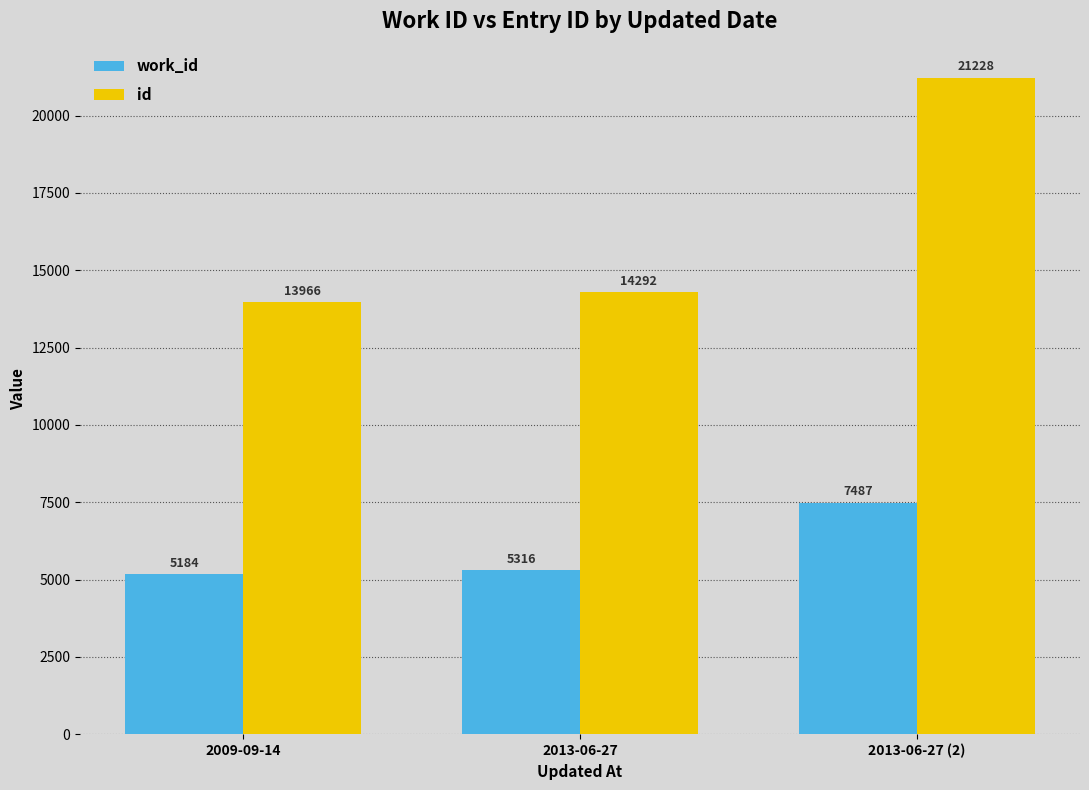

List the series in order of their peak value, lowest first.

work_id, id